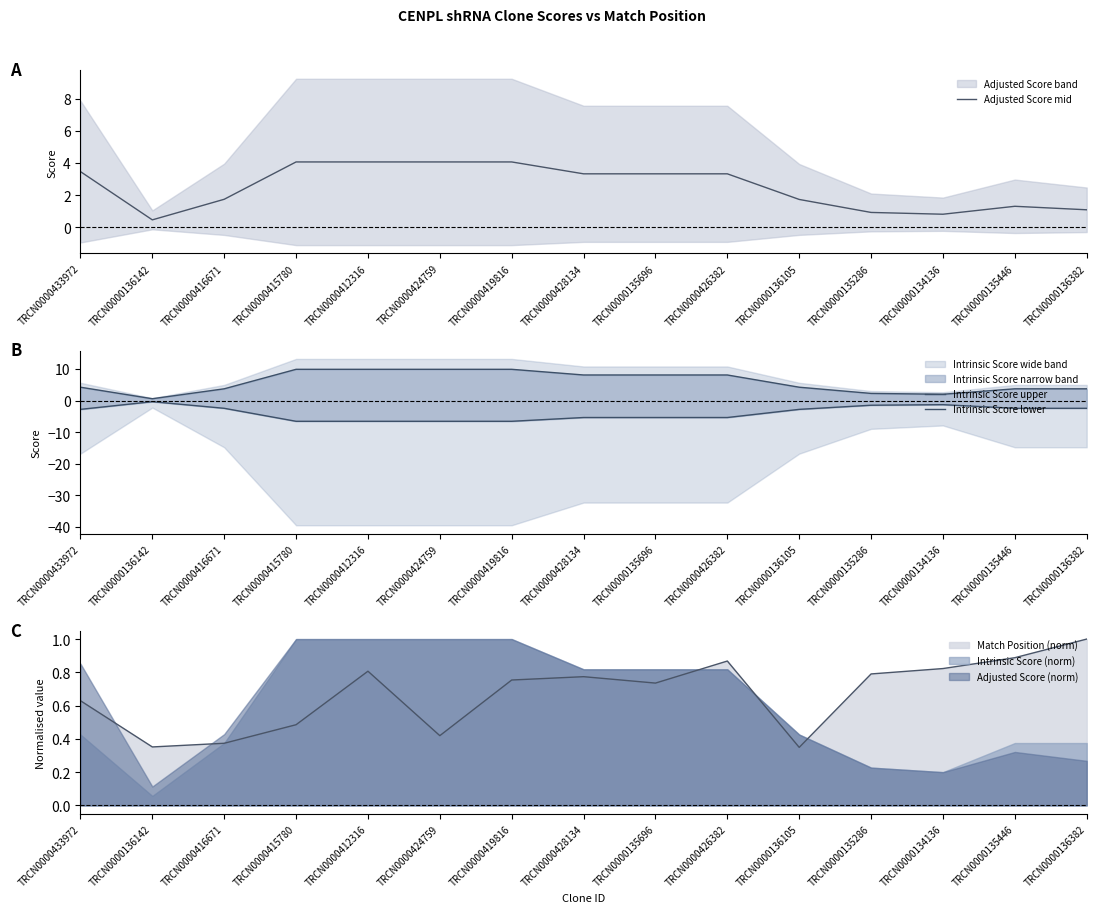

How many data points in Intrinsic Score upper are less than 4?

6